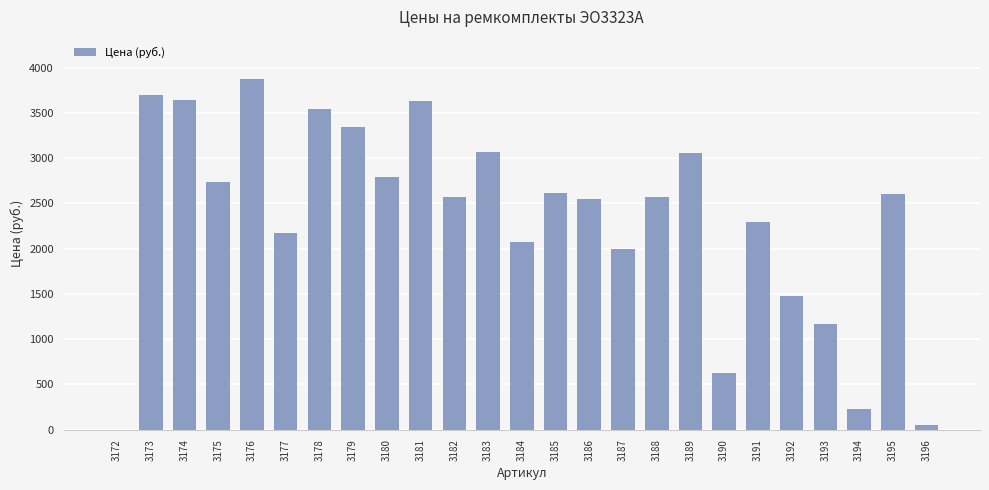

Count the number of categories in the chart.

25